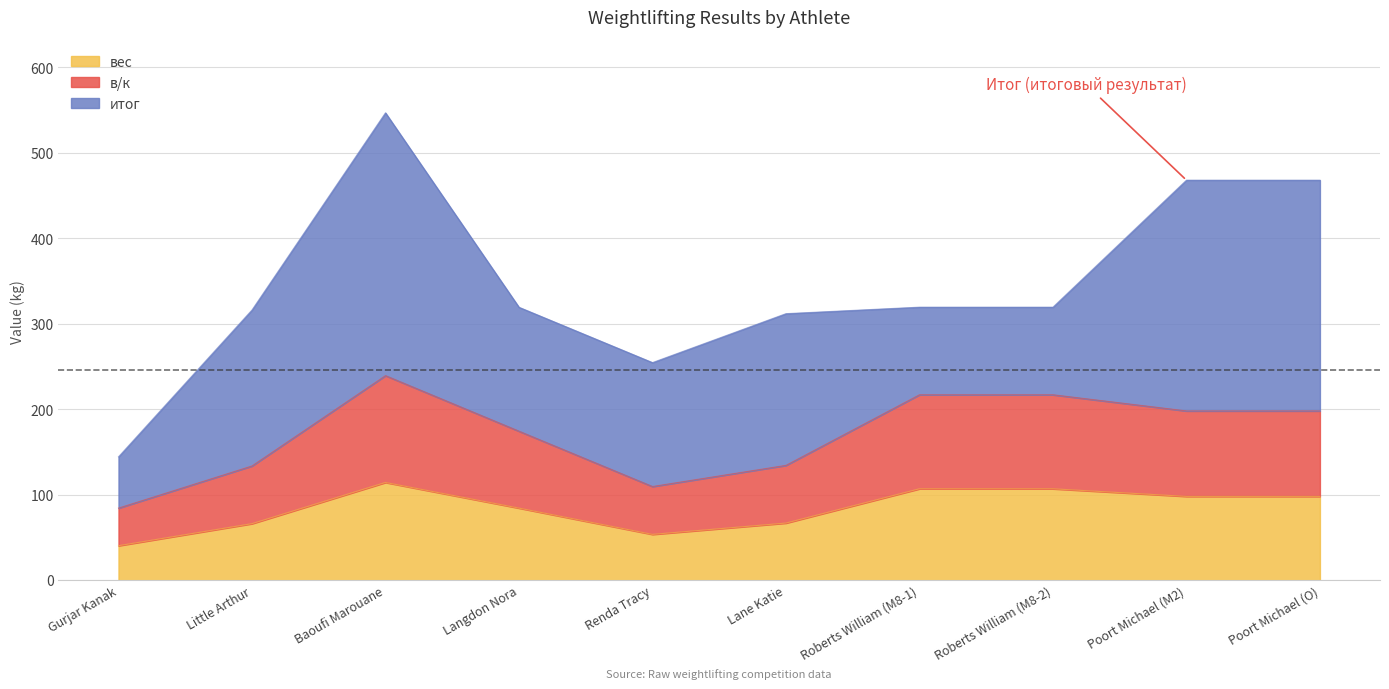

At which label does вес reach its minimum?

Gurjar Kanak